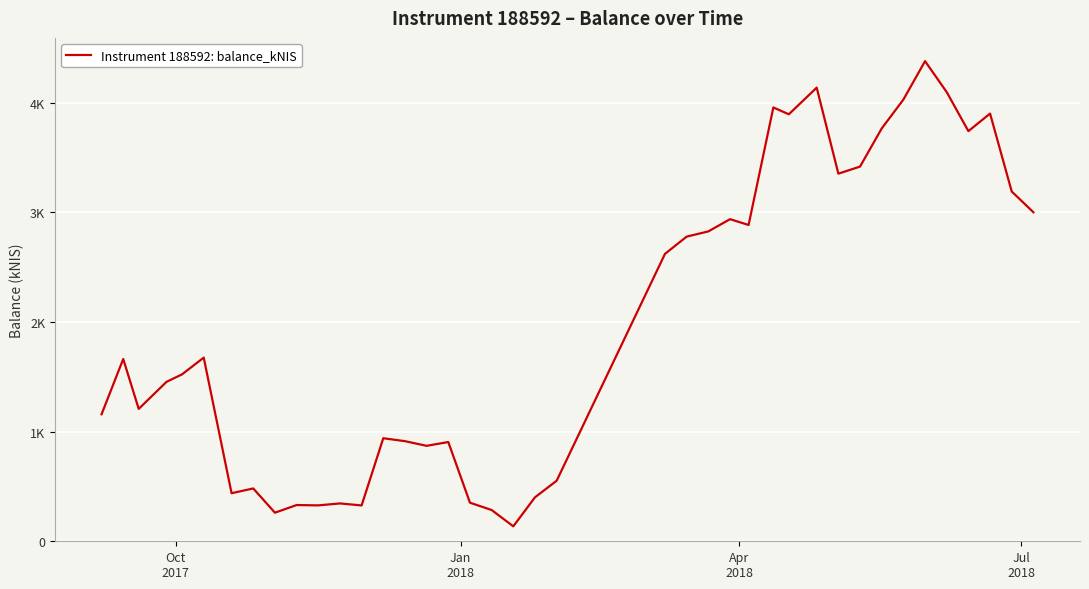

Does the chart display data point markers on the line(s)?

No